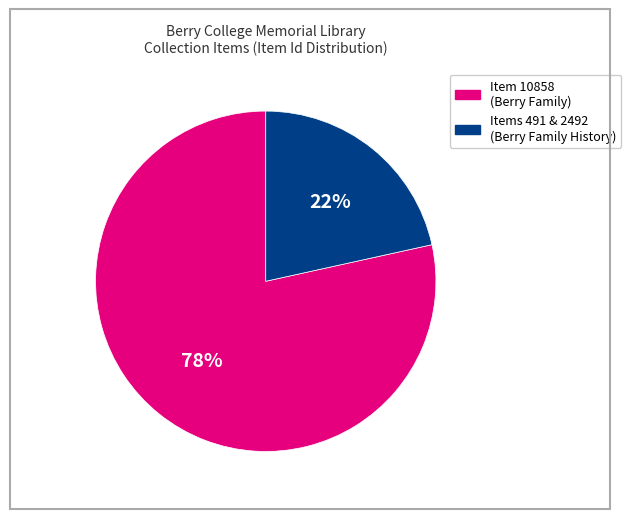

Is there any slice that represents more than half of the pie?

Yes